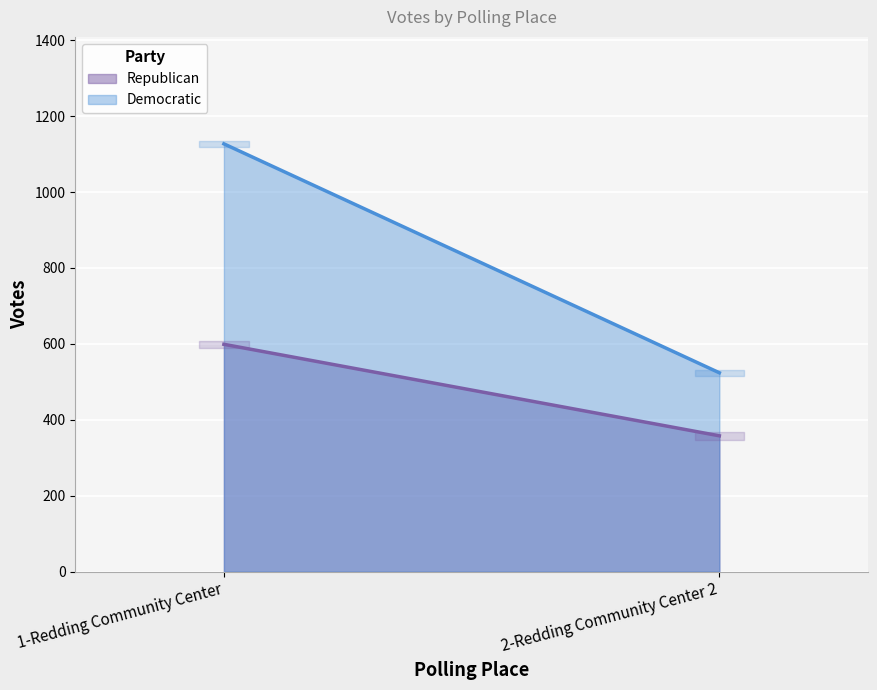

What is the total value across all series at 1-Redding Community Center?

1726